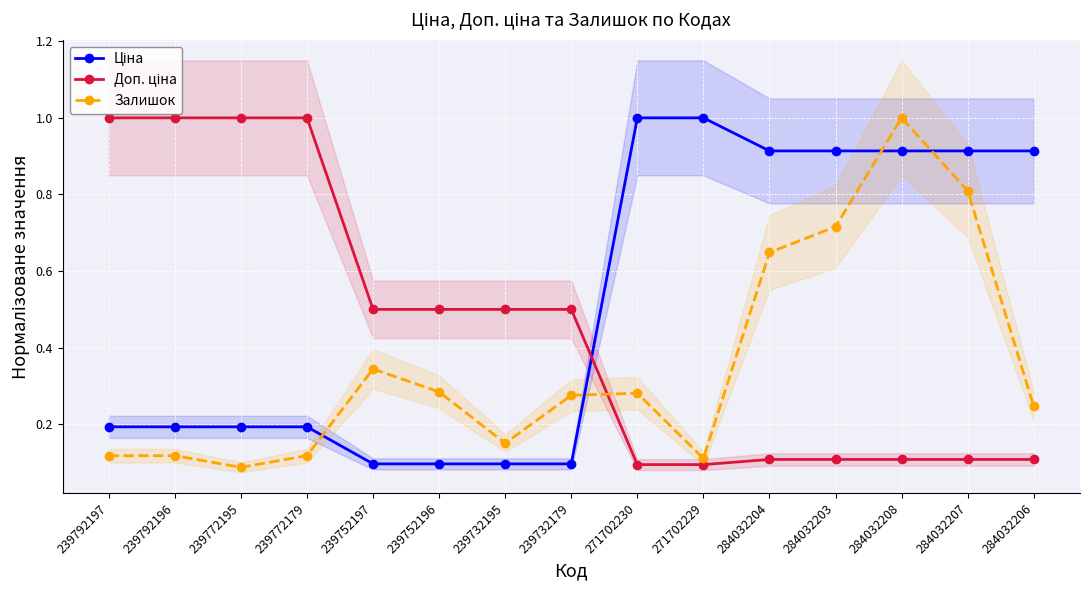

True or false: Залишок has a value of 0.2 at 284032203.

False